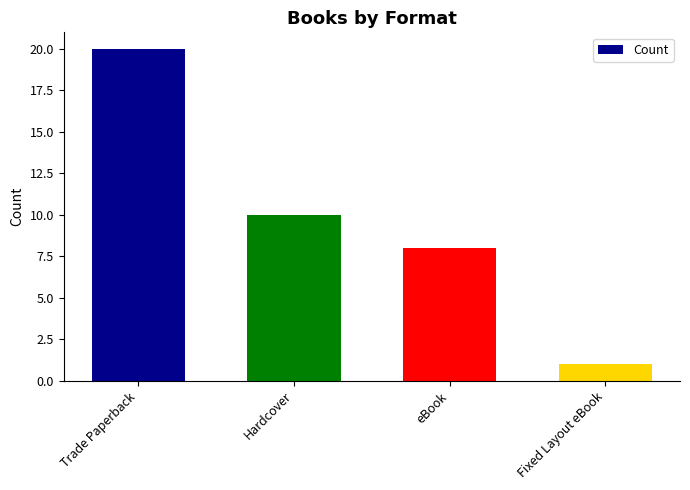

What is the change in value from Trade Paperback to Fixed Layout eBook?

-19